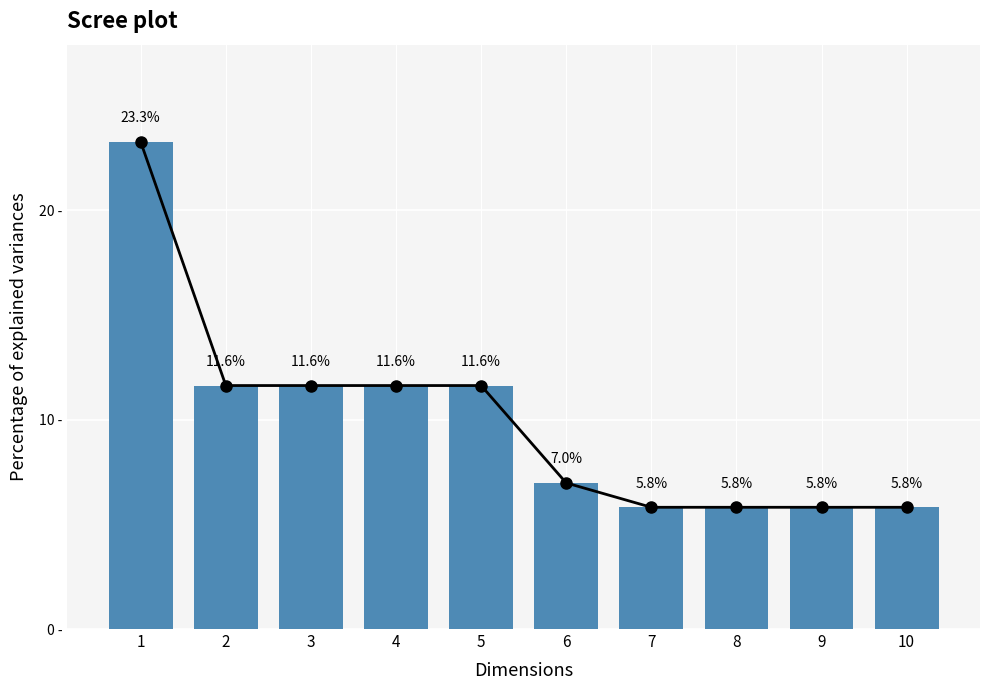

What is the minimum value shown in the chart?

5.8